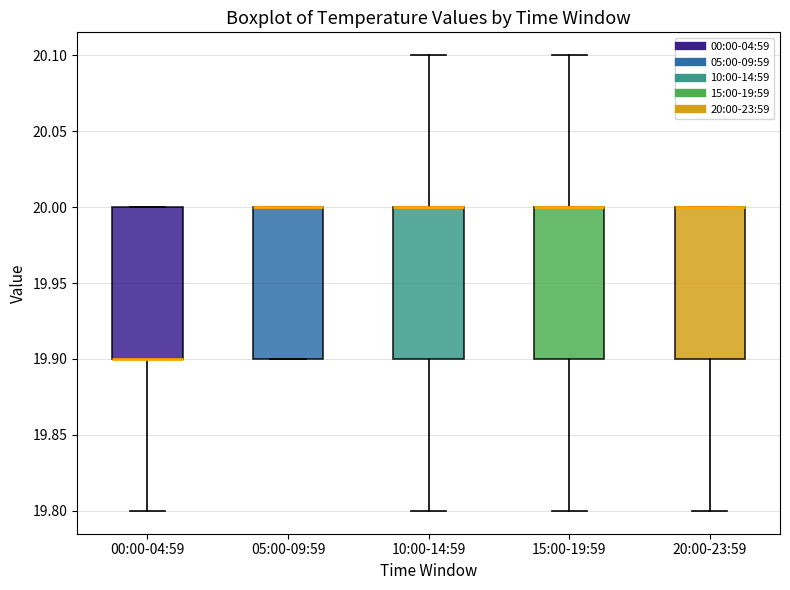

Where is the lower edge of the box for 05:00-09:59 on the y-axis? The values are not printed on the chart, so give them approximately, as read against the axis.

19.9